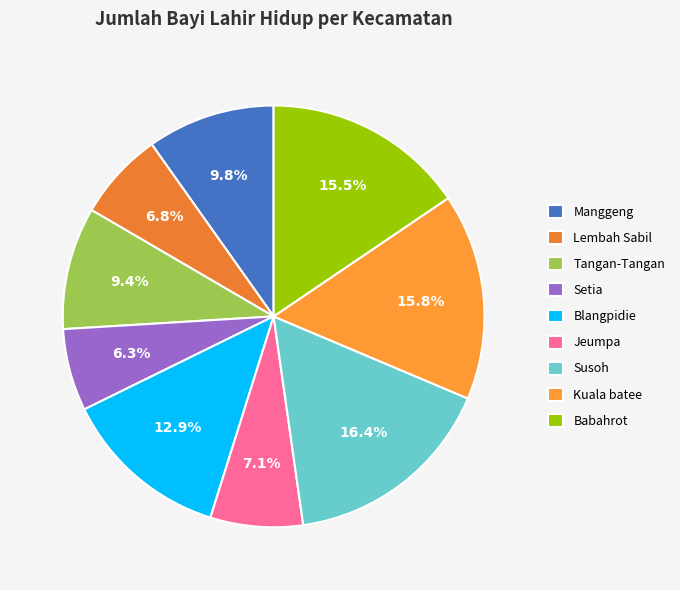

True or false: Susoh accounts for 16% of the total.

True